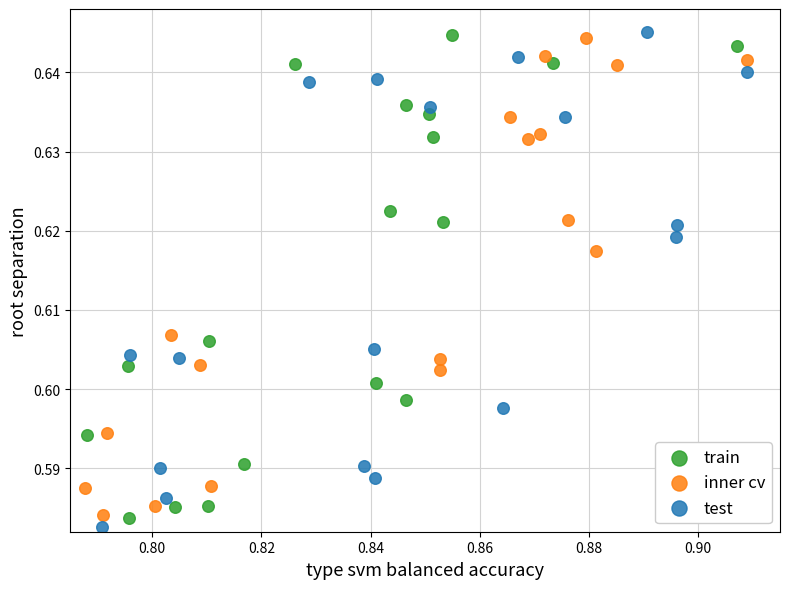

What are all the series names shown in the legend?

train, inner cv, test